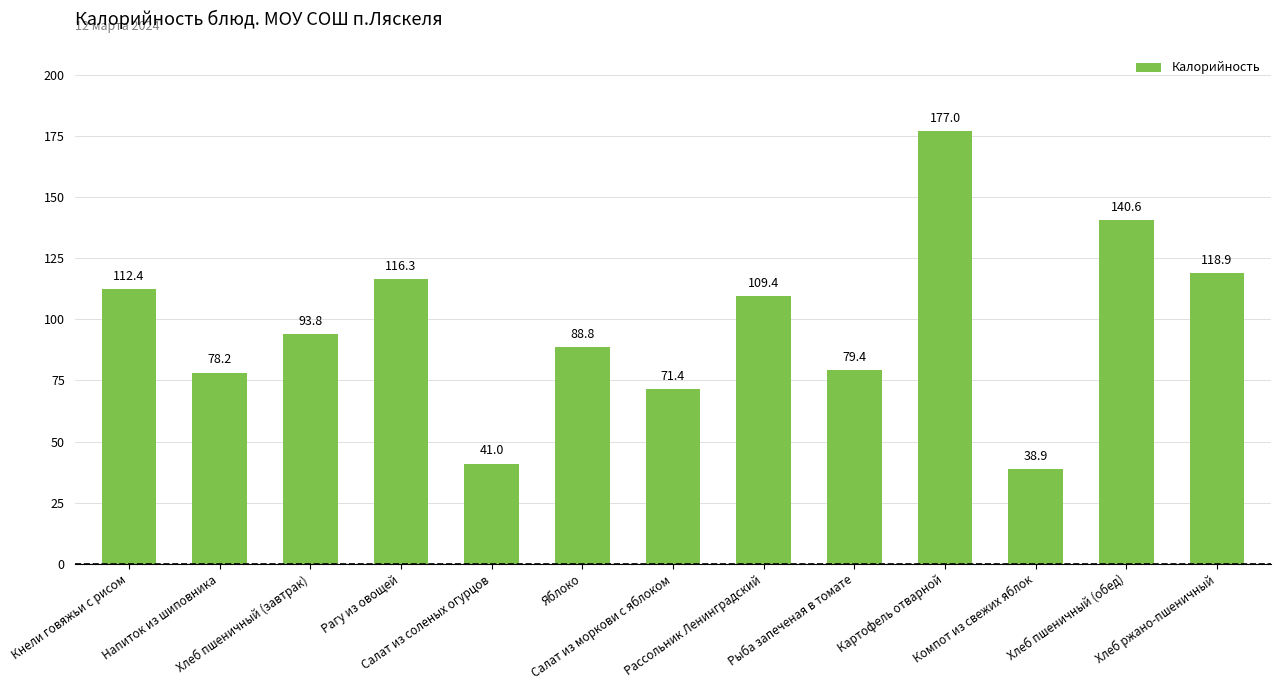

What position from the left is Яблоко?

6